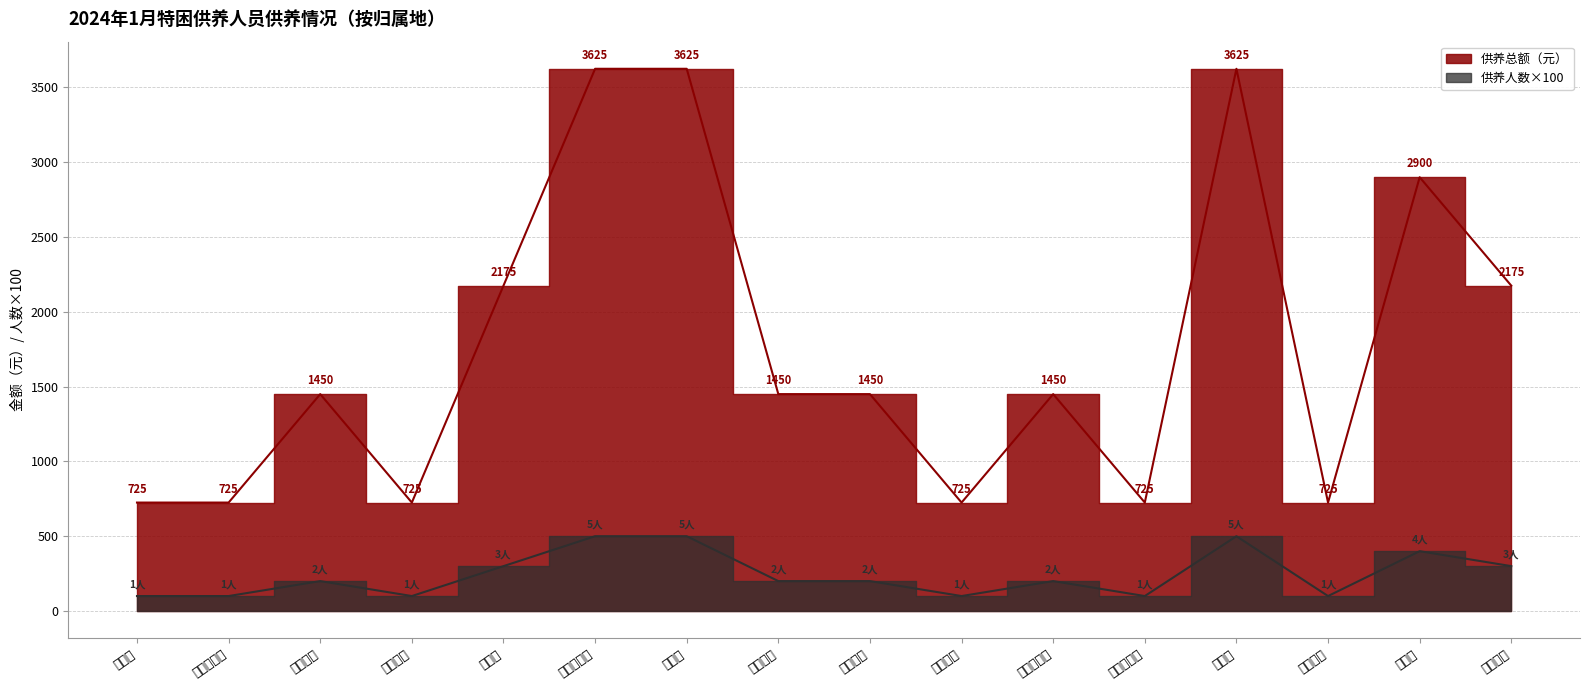

The value of 供养人数 at 七道岭镇 is 415. True or false?

False